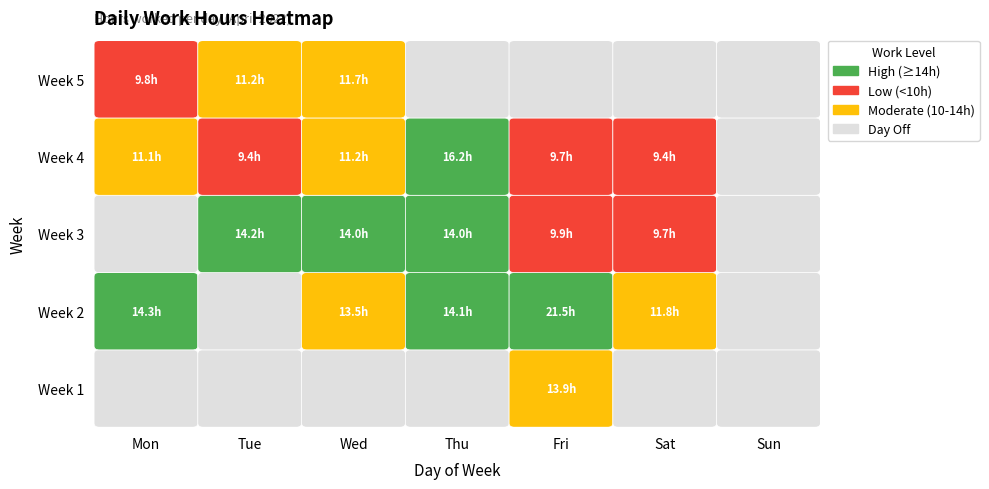

What is the change in value from 4 to 7?

-0.2